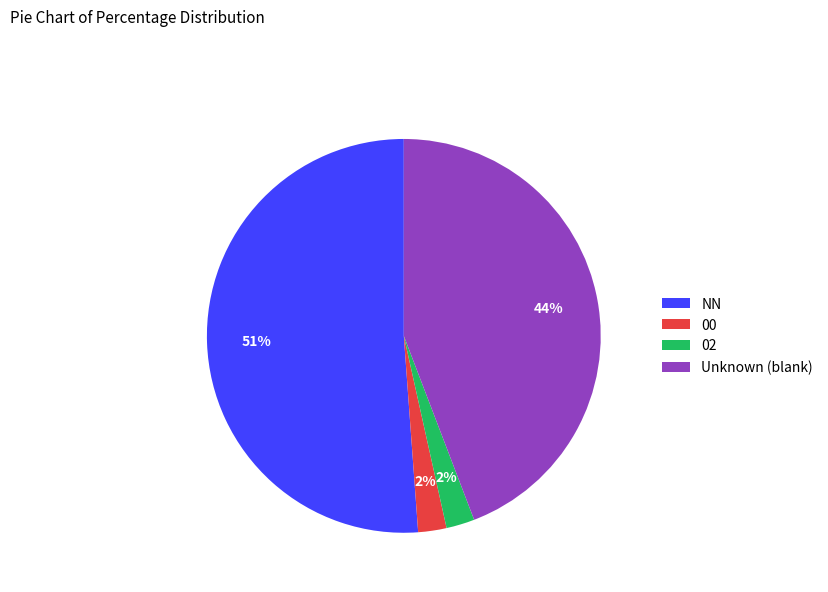

What is the largest slice in the pie chart?

NN